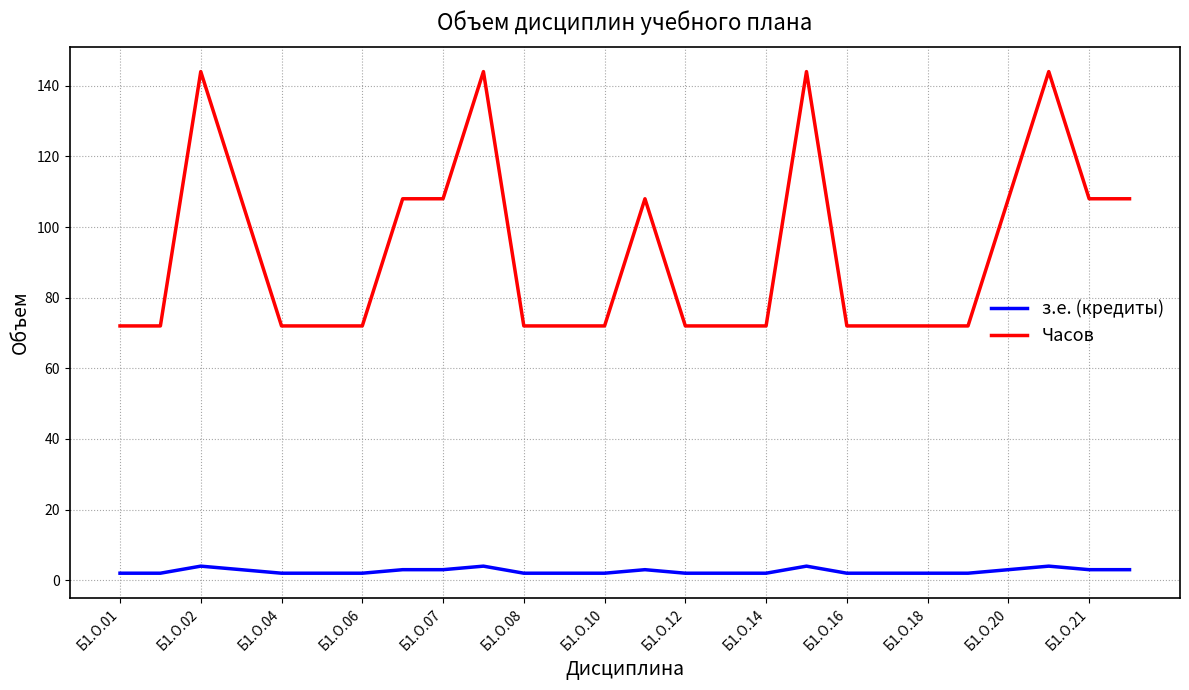

What is the sum of all з.е. (кредиты) values?

67